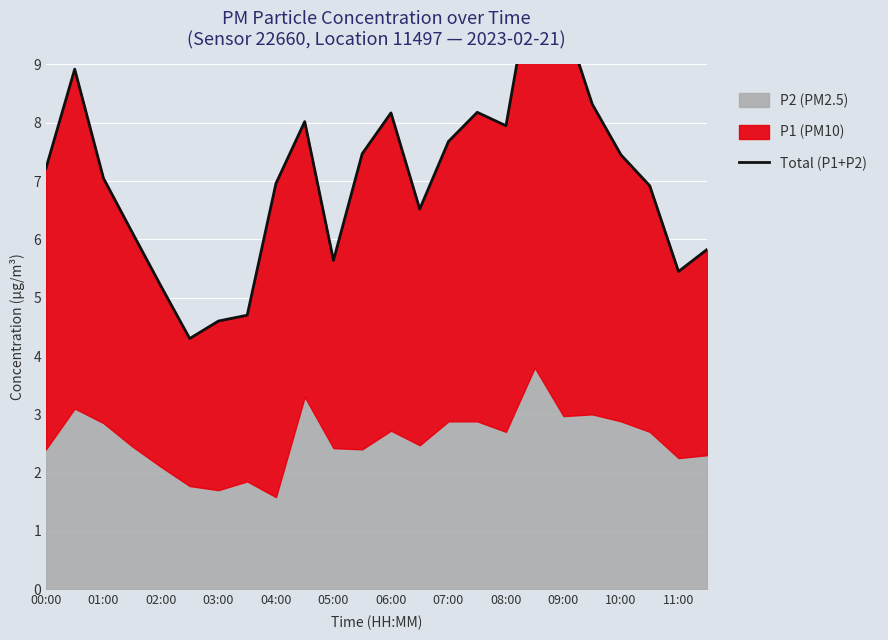

Where does the data first go above 7?

00:00